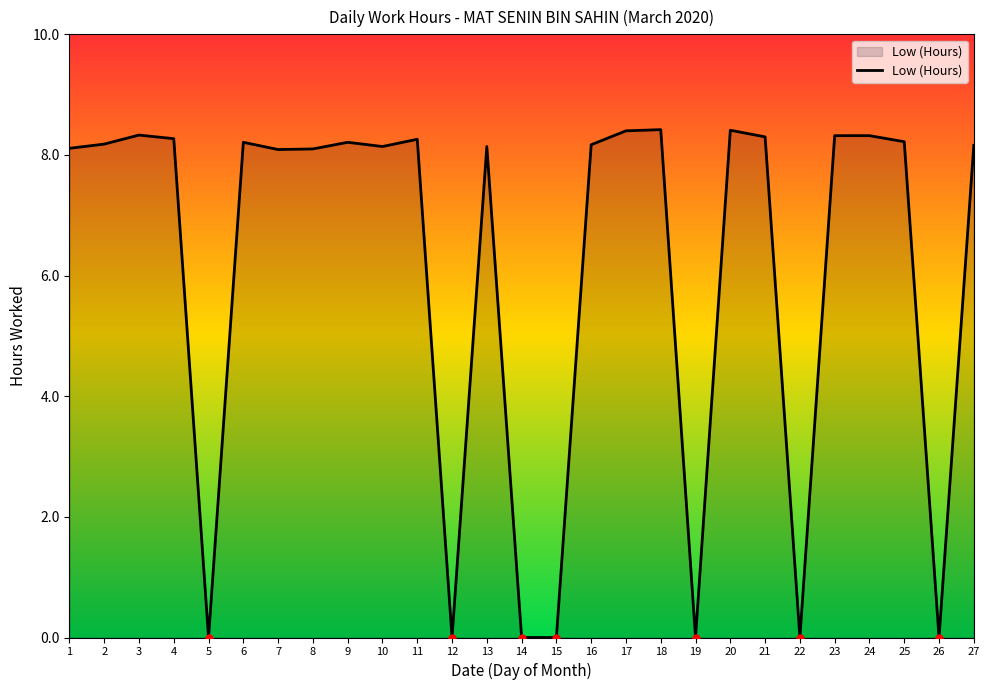

What is the greatest value displayed?

8.4